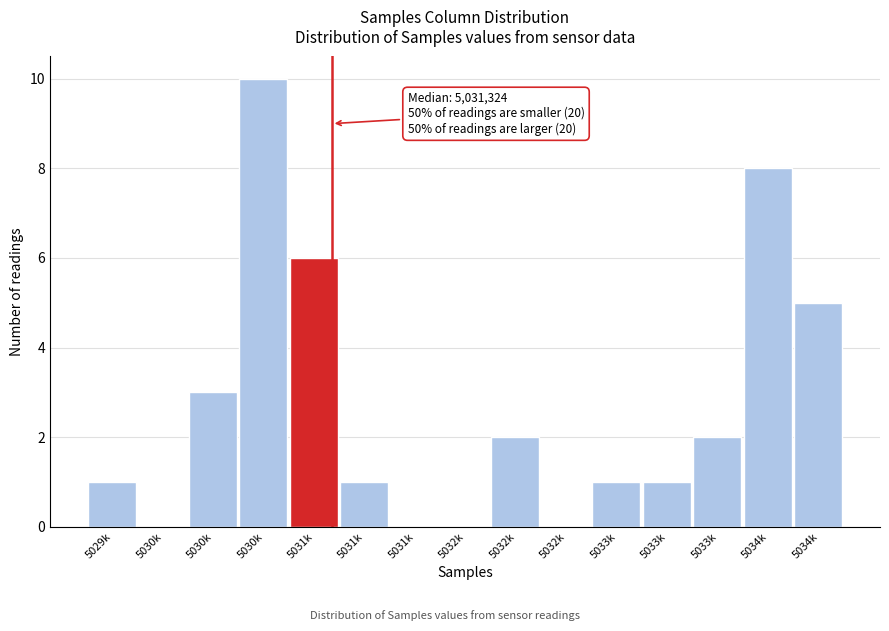

How many categories are shown in the chart?

15